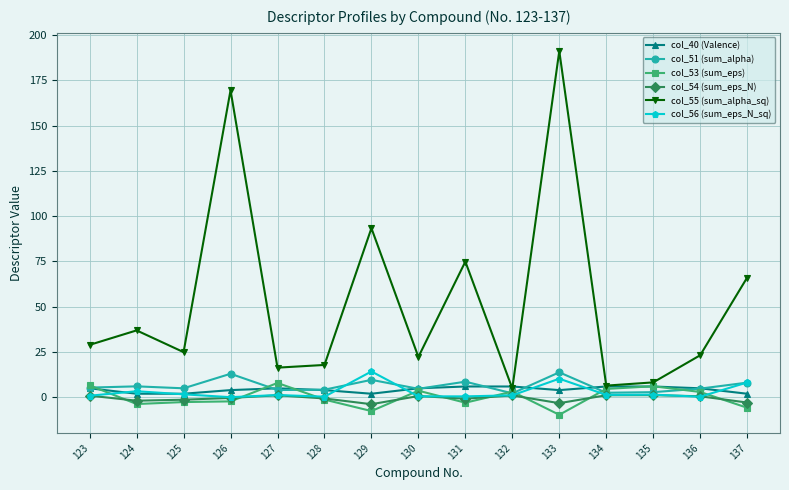

What is the minimum value shown in the chart?

-9.6